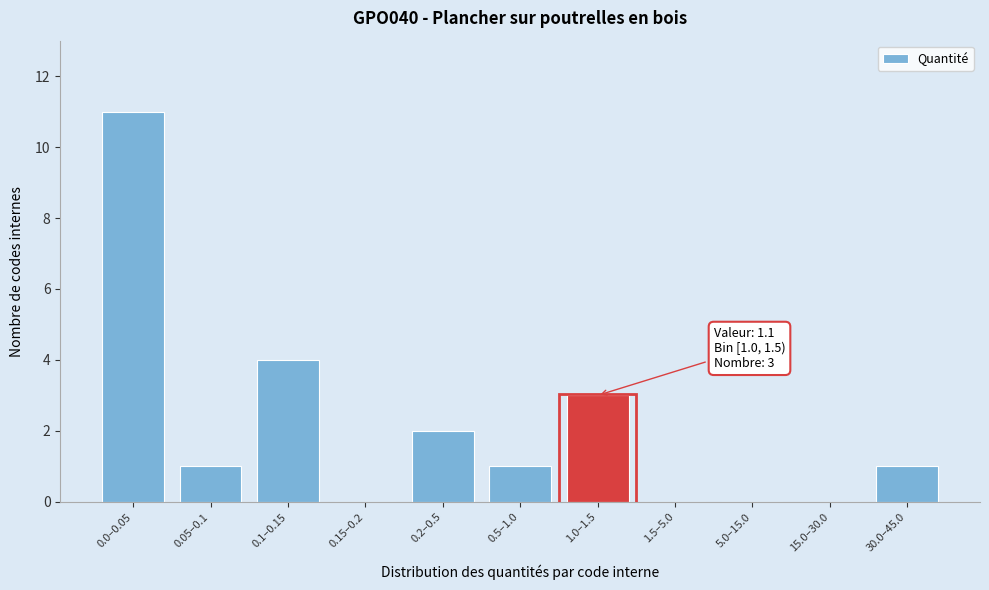

Reading left to right, list all the values displayed in this chart.

0.0–0.05=11	0.05–0.1=1	0.1–0.15=4	0.15–0.2=0	0.2–0.5=2	0.5–1.0=1	1.0–1.5=3	1.5–5.0=0	5.0–15.0=0	15.0–30.0=0	30.0–45.0=1